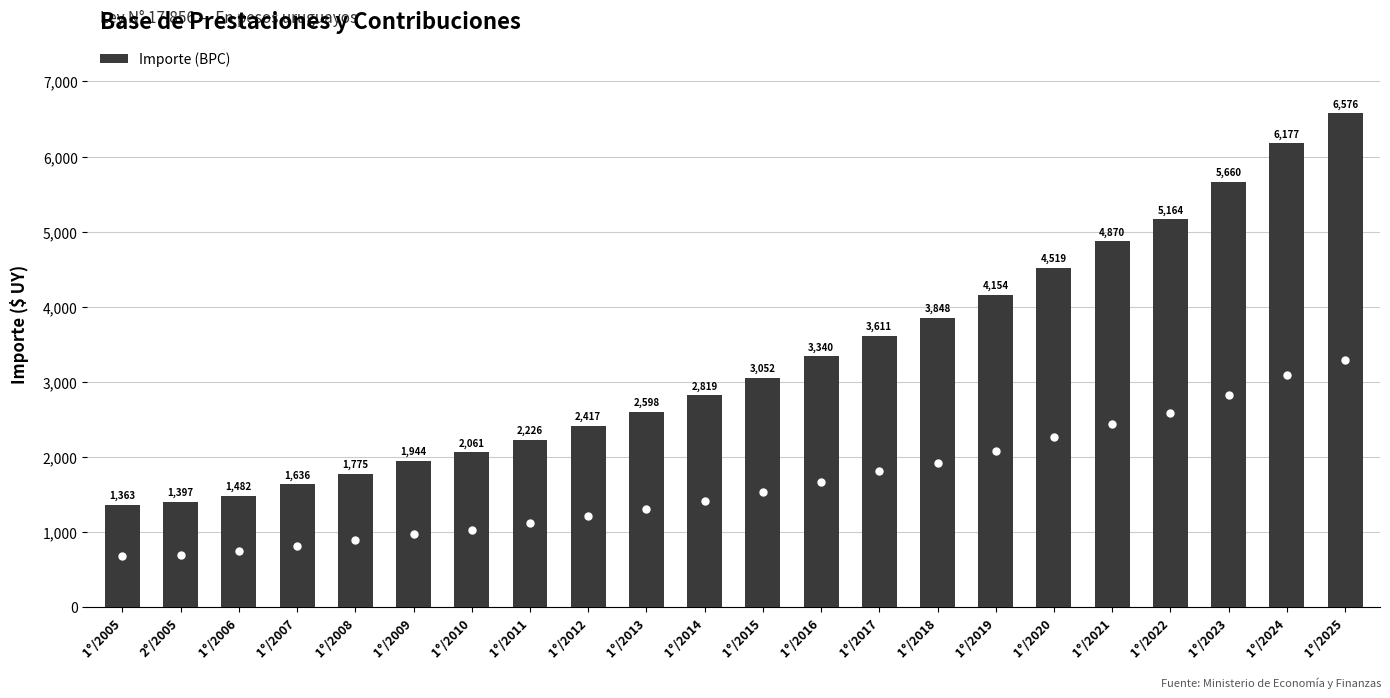

The value at 1°/2010 is 2828. True or false?

False